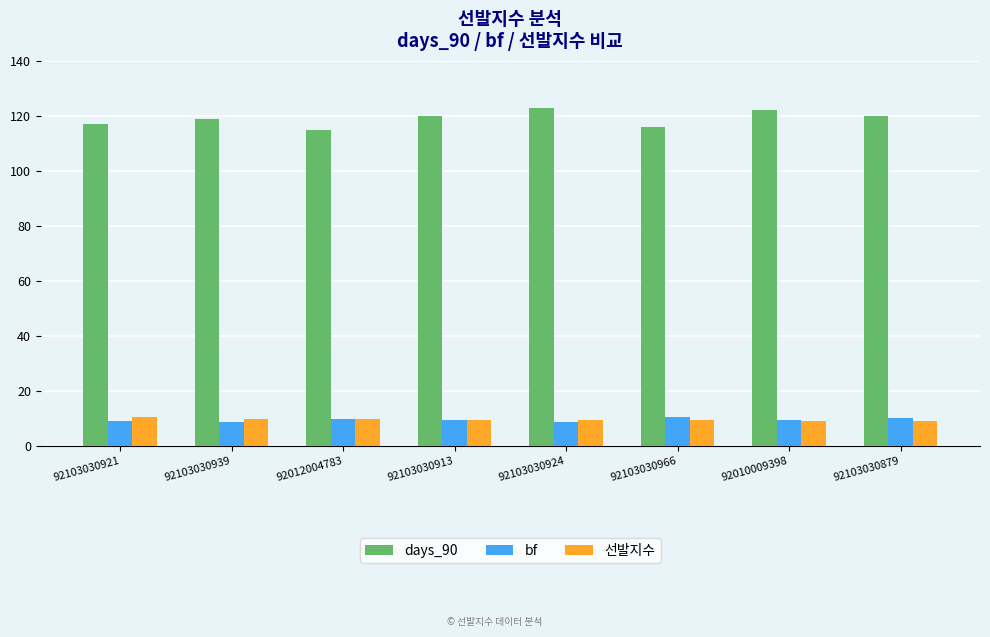

How many days_90 values are between 117 and 122?

5